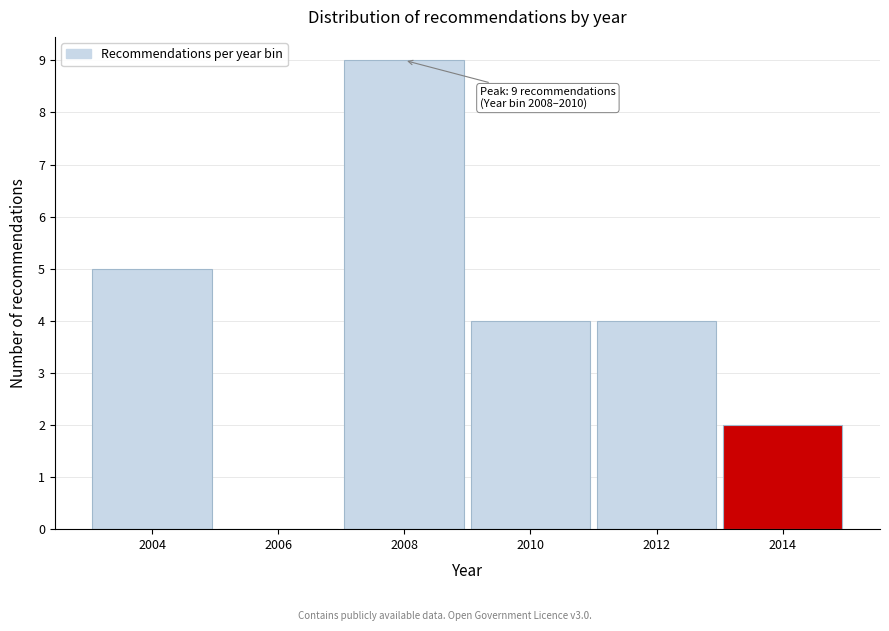

Reading right to left, what are all the values shown in this chart?

2014=2	2012=4	2010=4	2008=9	2006=0	2004=5